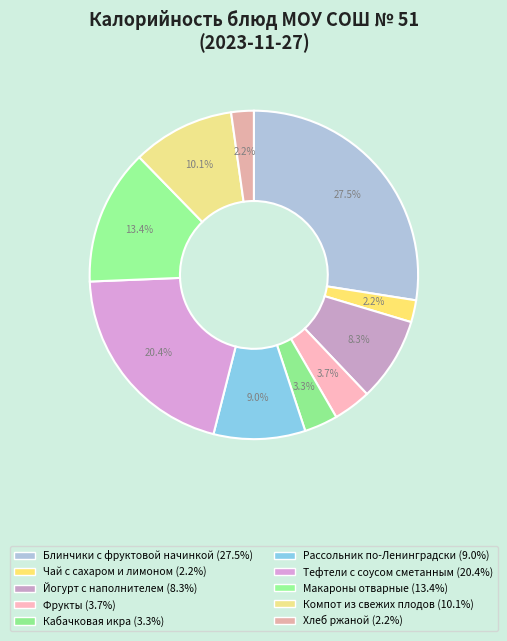

To the nearest percent, what percentage of the pie is Хлеб ржаной?

2%